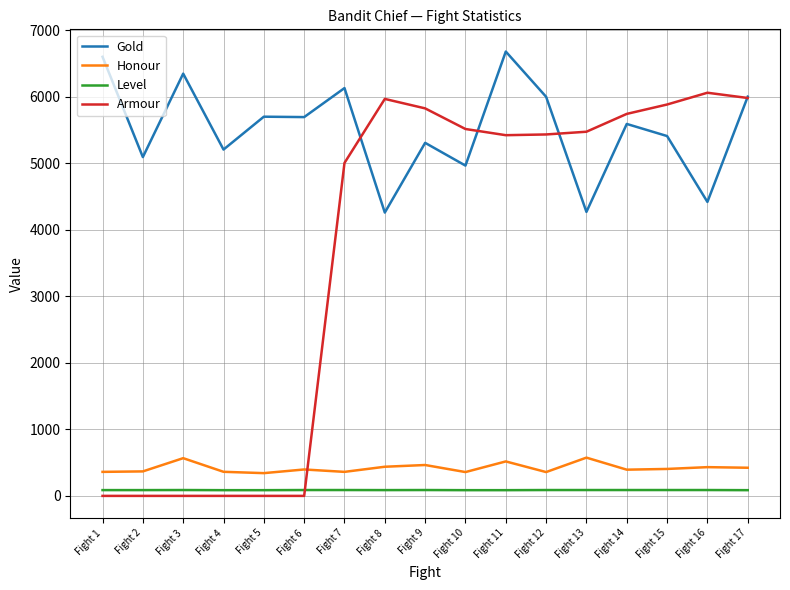

What is the highest value of the Armour series?

6059